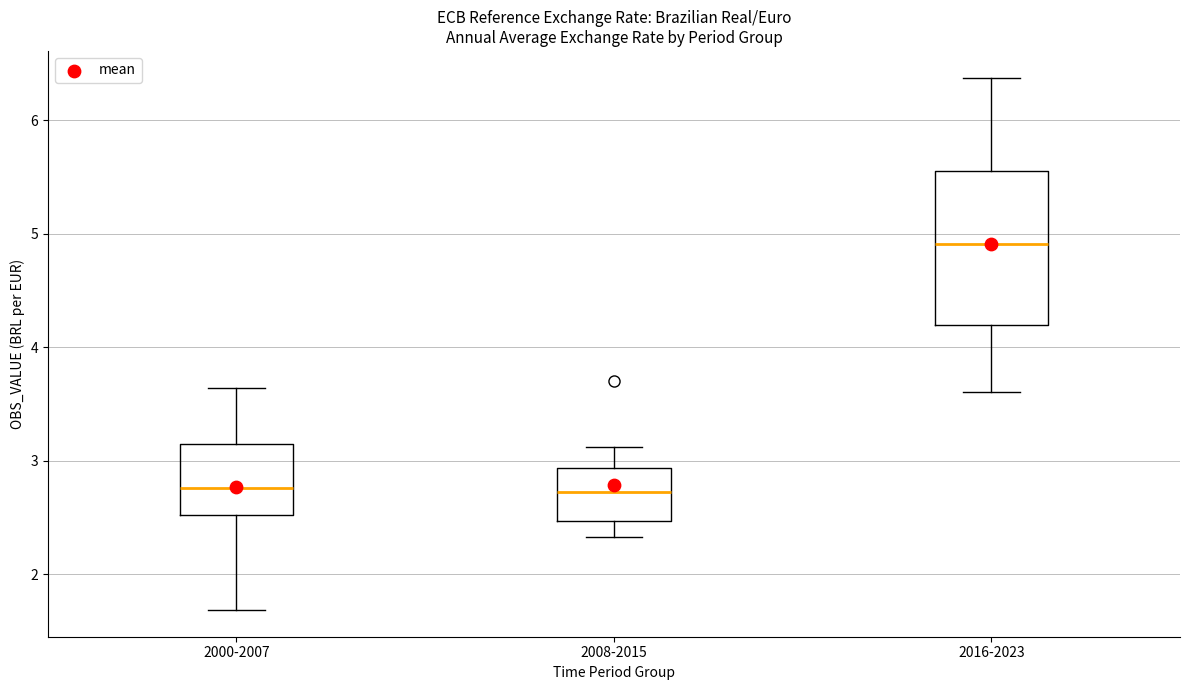

Comparing the boxes themselves (not the whiskers), which one is the tallest?

2016-2023